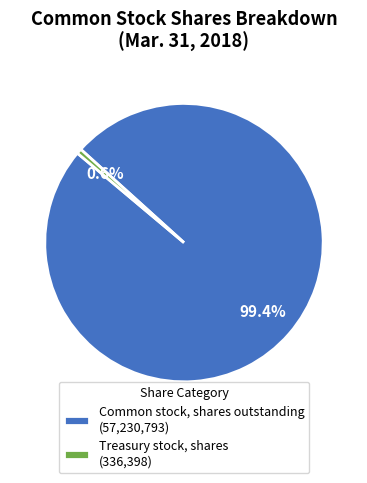

Combined, do Treasury stock, shares and Common stock, shares outstanding account for over 50%?

Yes